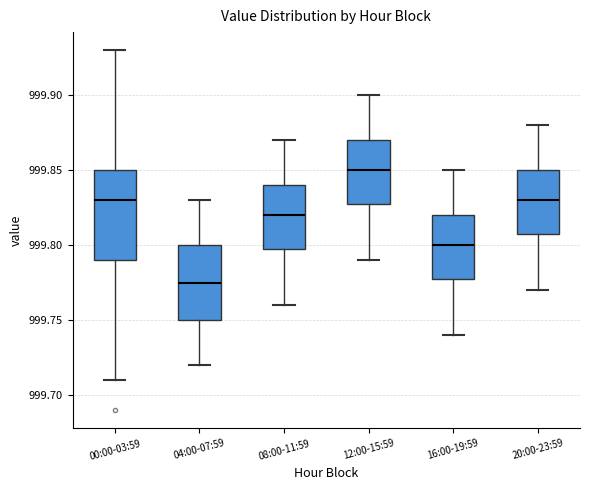

Comparing the boxes themselves (not the whiskers), which one is the tallest?

00:00-03:59